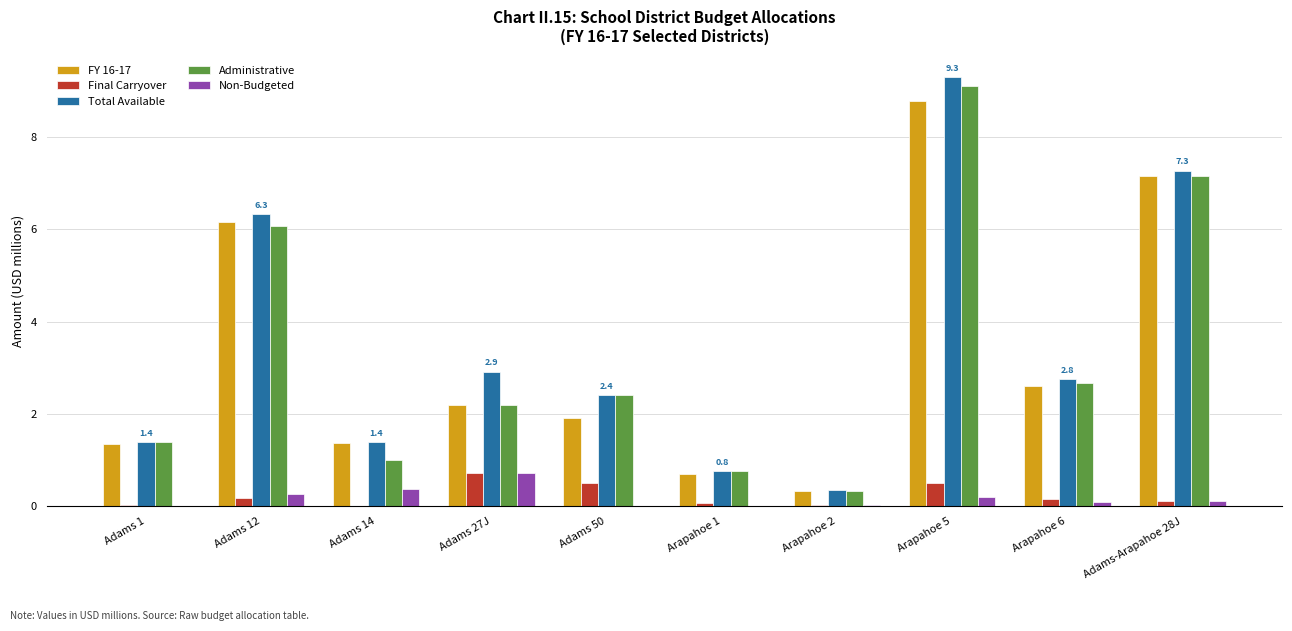

What is the sum of all Total Available values?

34.9